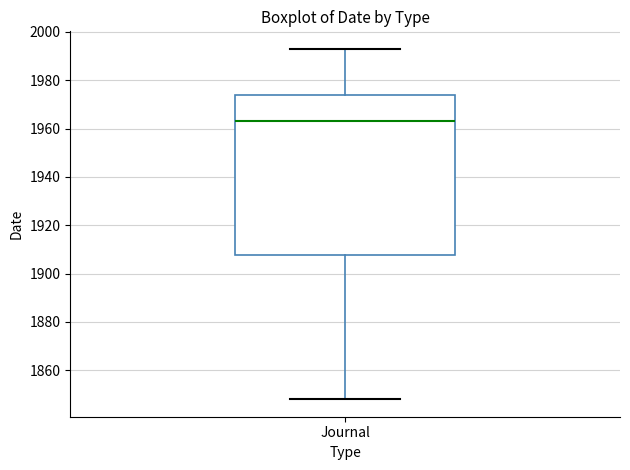

Where does the upper whisker of the box for Journal end on the y-axis? The values are not printed on the chart, so give them approximately, as read against the axis.

1994